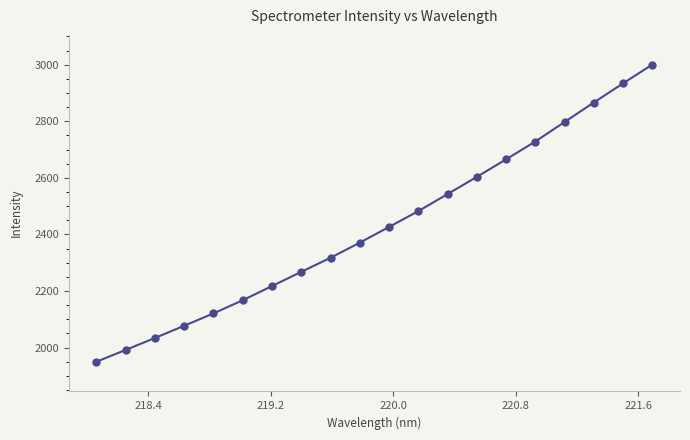

What is the maximum value shown in the chart?

3000.6